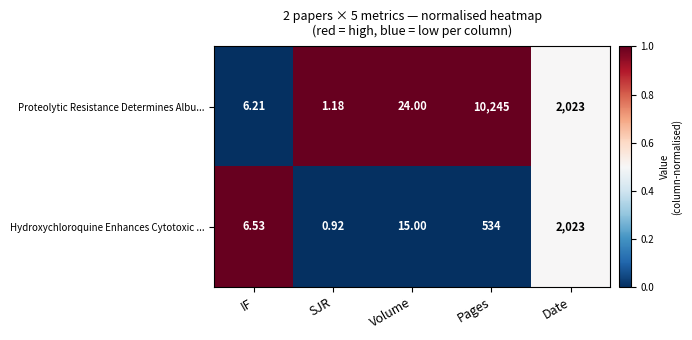

Rank the categories by Hydroxychloroquine Enhances Cytotoxic ... value from highest to lowest.

Date, Pages, Volume, IF, SJR